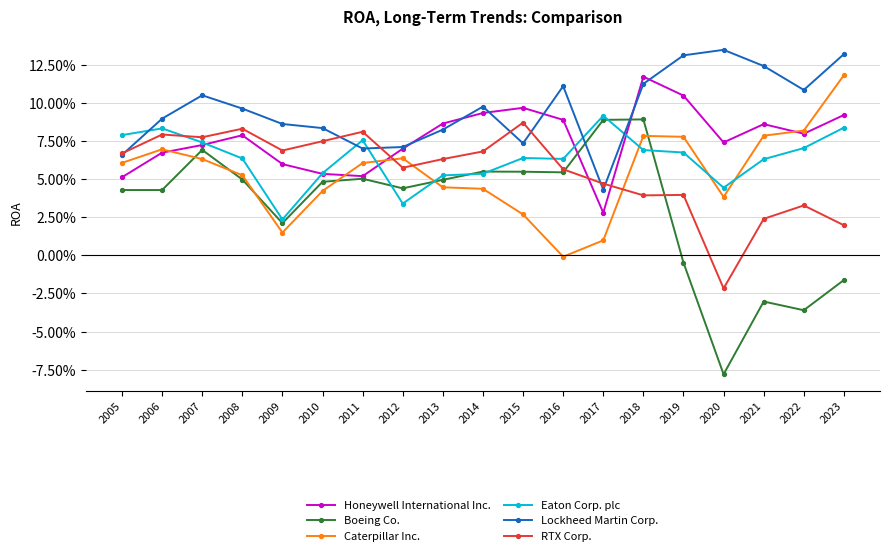

Where does the Boeing Co. series first go above 0?

2005